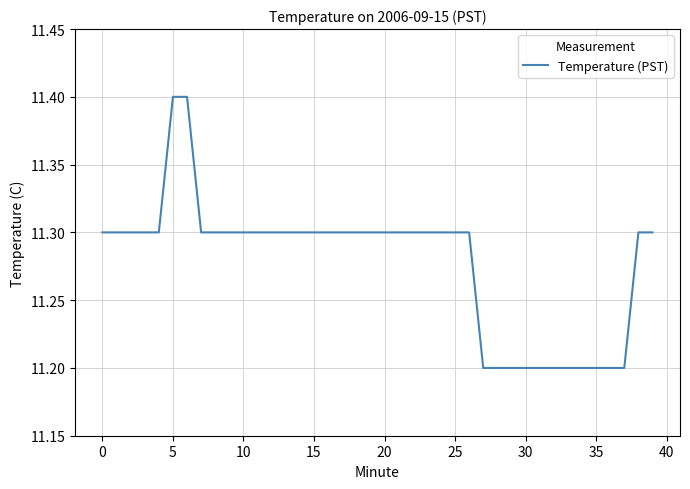

What is the smallest value displayed?

11.2